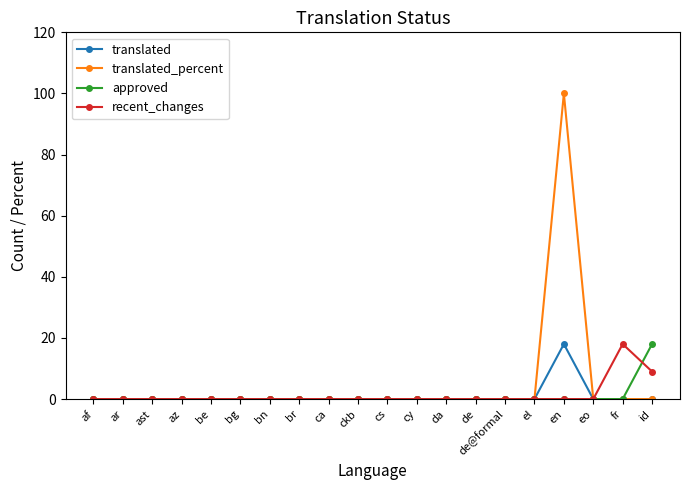

In translated_percent, how many points are higher than both neighbors (excluding endpoints)?

1